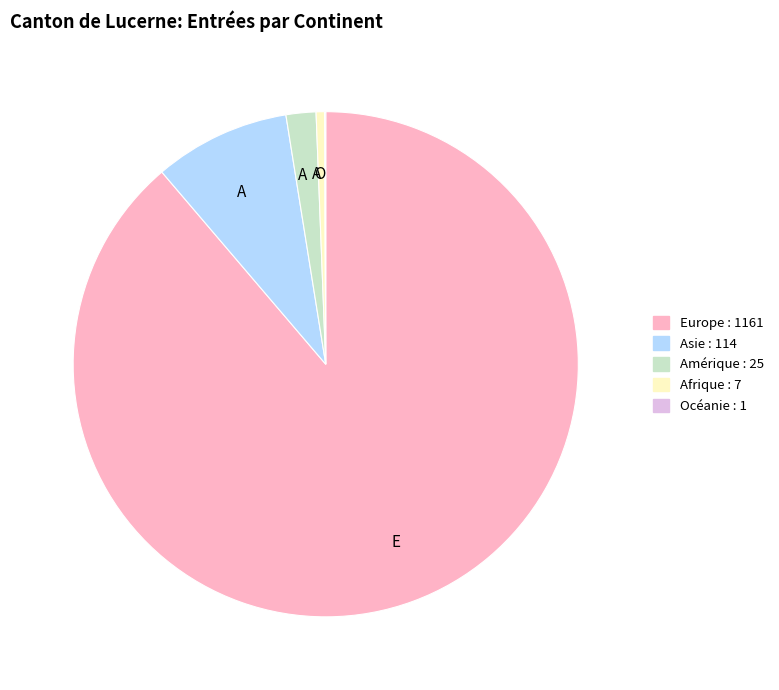

Which has a higher value, Amérique or Afrique?

Amérique